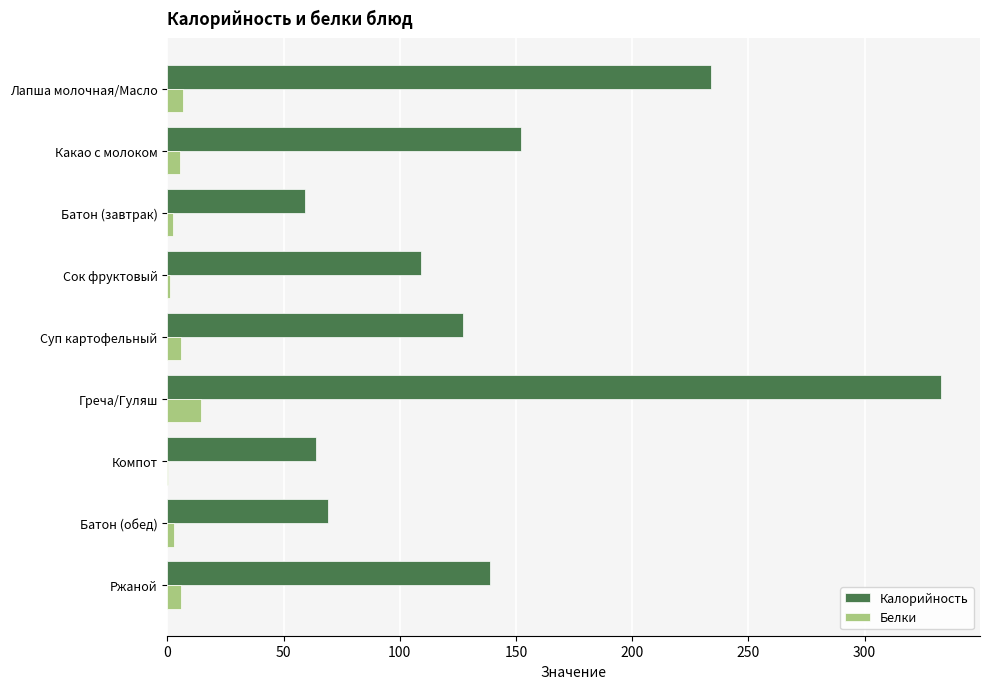

What is the highest value of the Калорийность series?

333.0